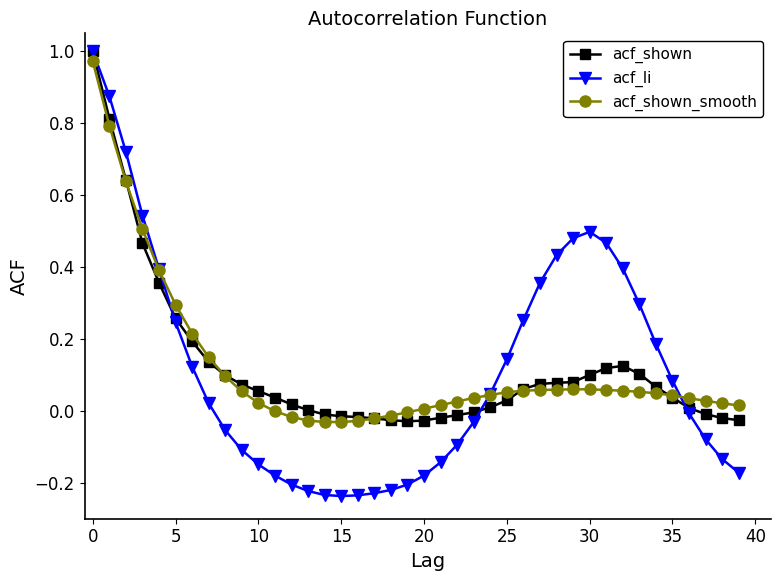

Count the number of categories in the chart.

40